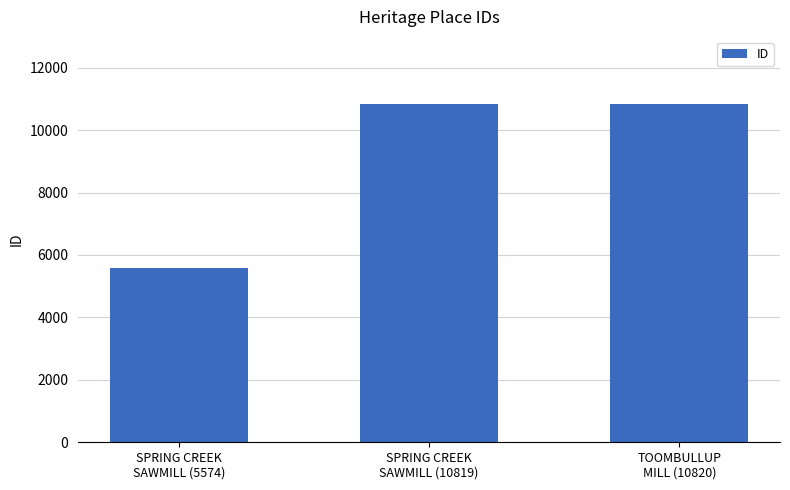

What is the sum of all values?

27213